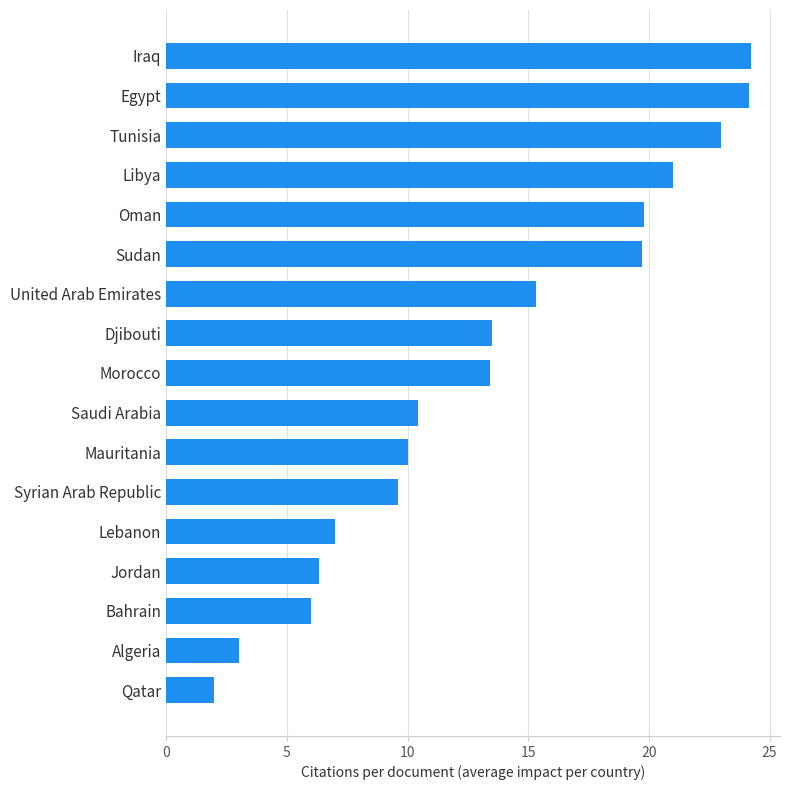

What is the change in value from Qatar to Lebanon?

+5.0